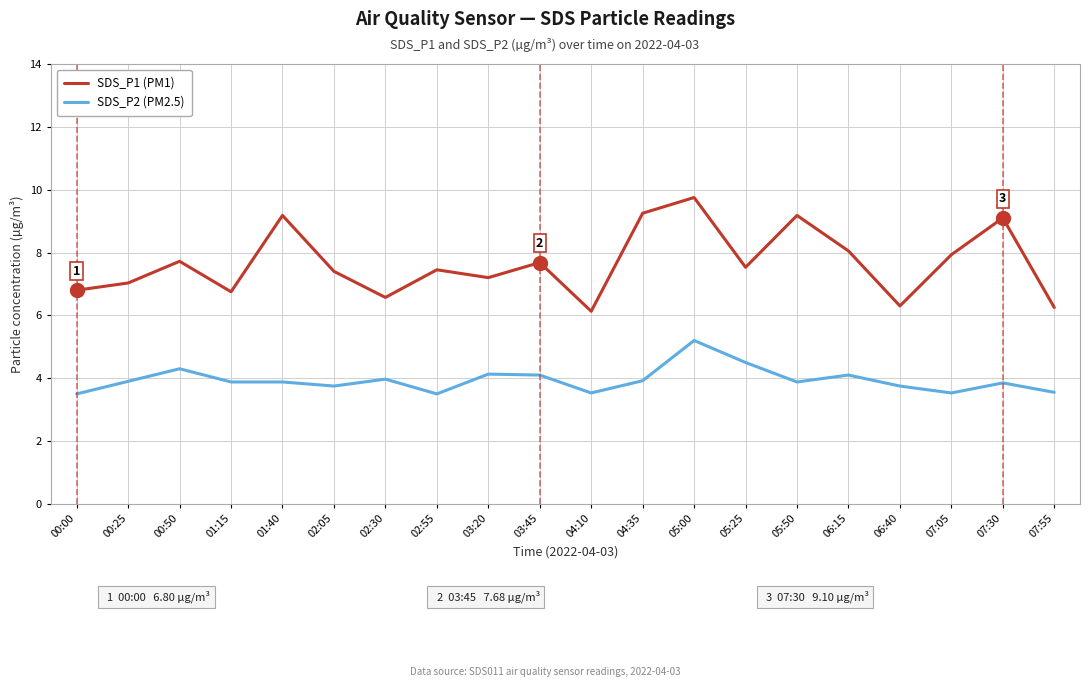

Where is SDS_P1 (PM1) nearest to the value 7?

00:25